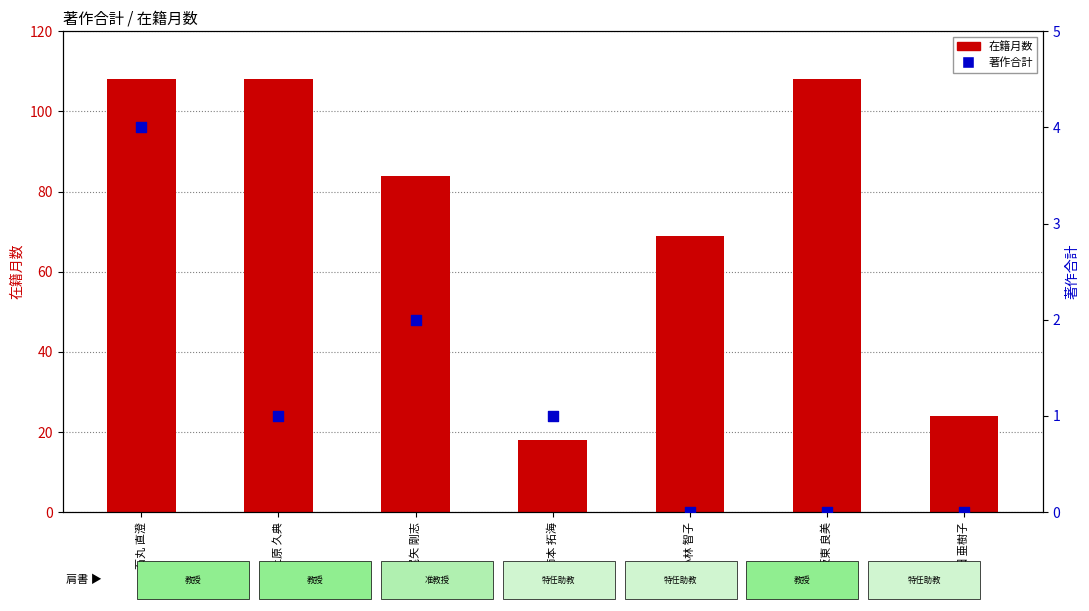

At which category is the sum across all series the highest?

石丸 直澄